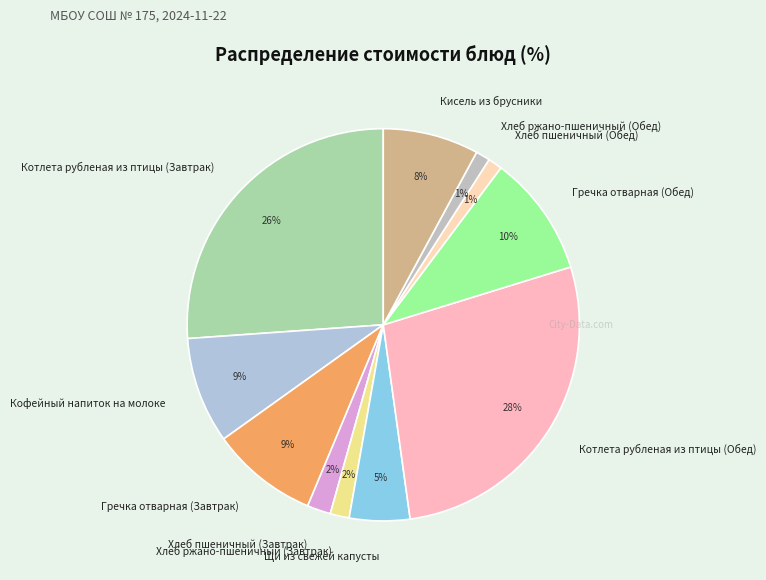

True or false: Котлета рубленая из птицы (Завтрак) accounts for 35% of the total.

False